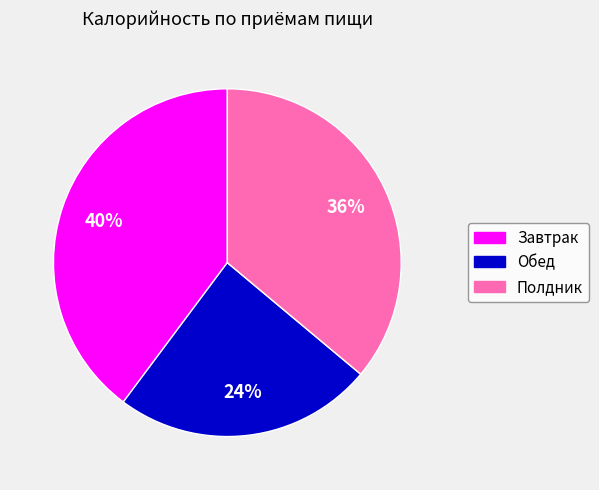

Combined, do Завтрак and Обед account for over 50%?

Yes